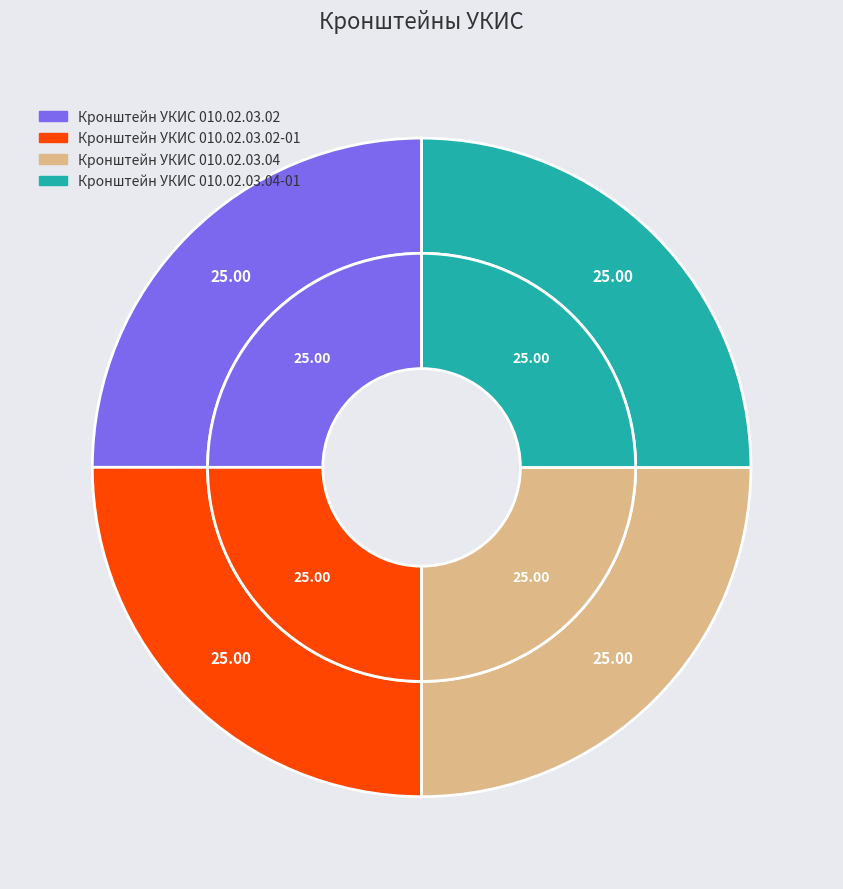

How many segments does this pie chart have?

4